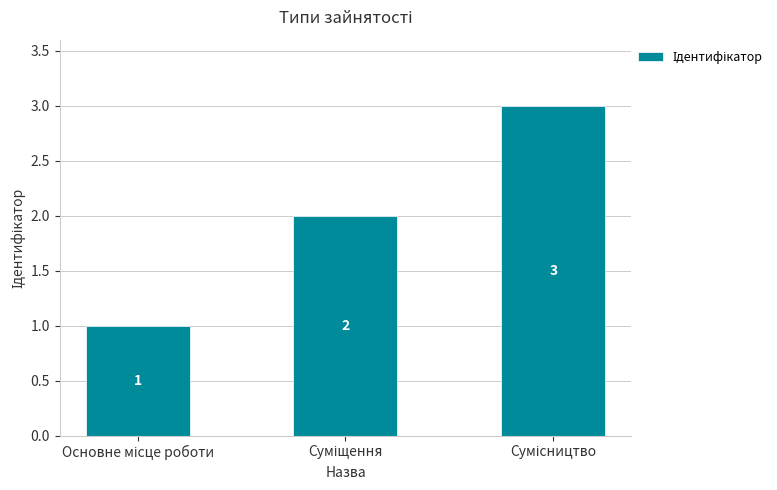

Count the values in the range 1 to 3.

3